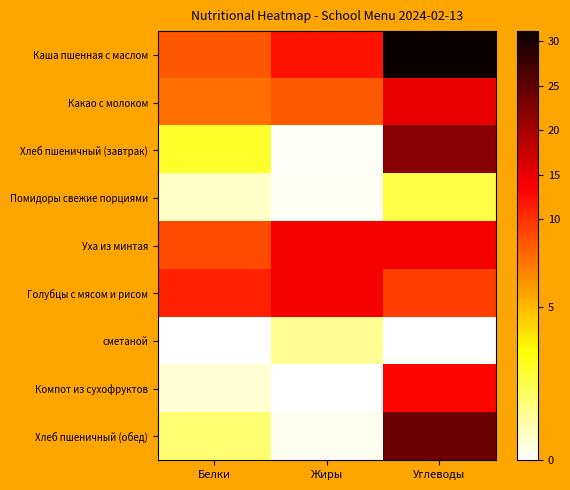

At which category is the sum across all series the highest?

Углеводы